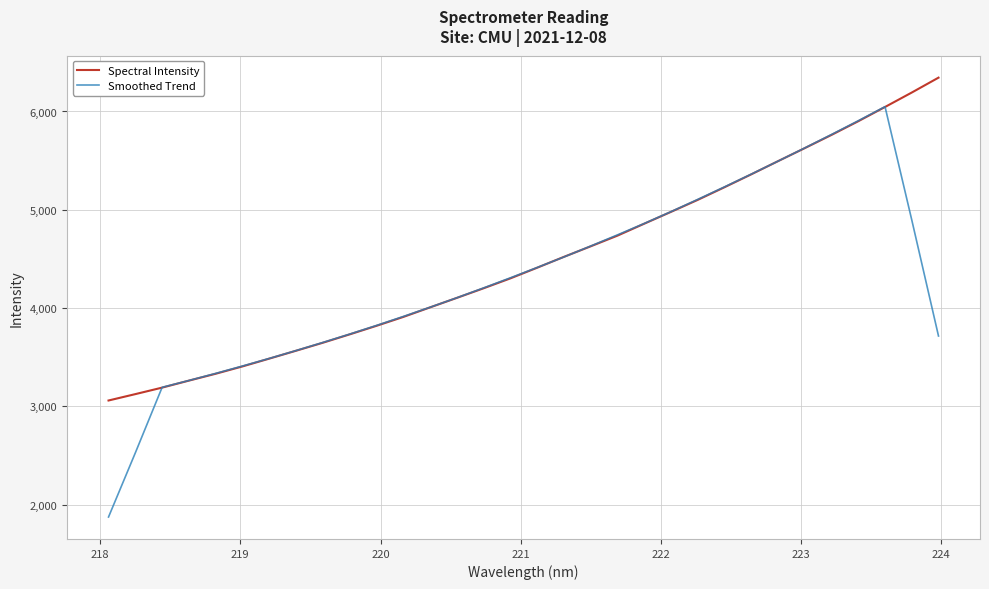

True or false: Spectral Intensity has more than 0 points higher than both neighbors.

False